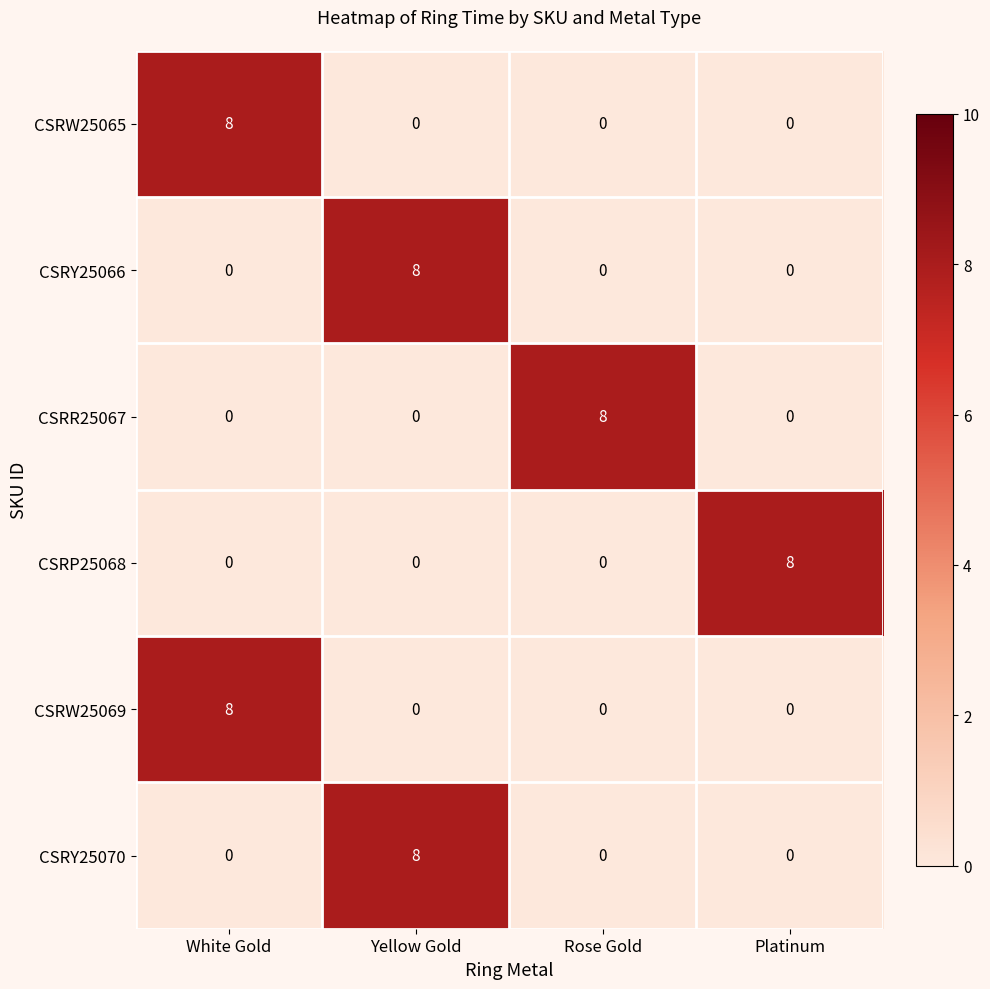

Is the value of CSRW25069 at Platinum greater than the value of CSRP25068 at Platinum?

No